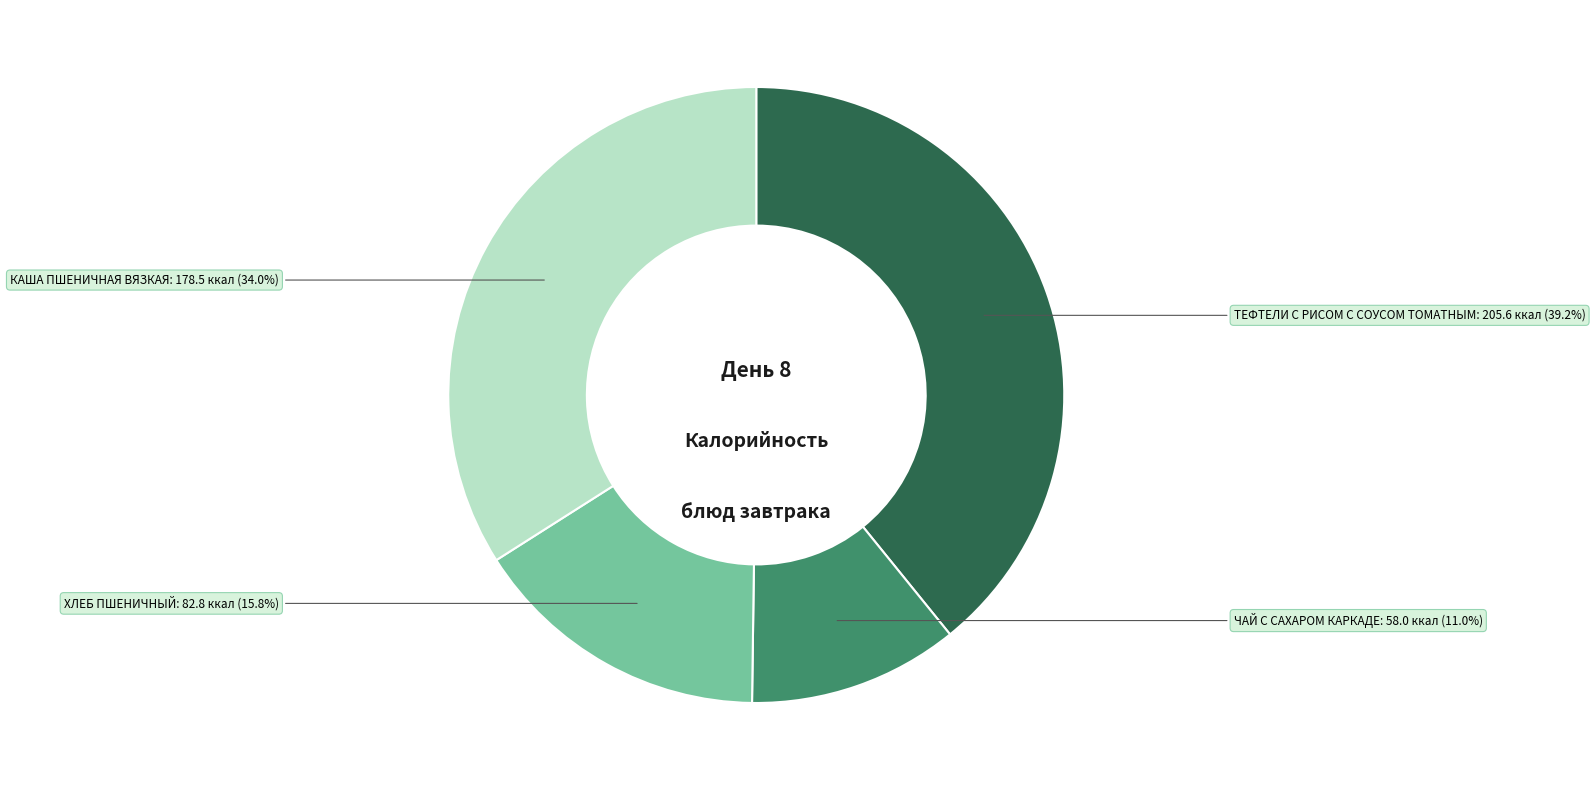

True or false: ЧАЙ С САХАРОМ КАРКАДЕ accounts for 11% of the total.

True